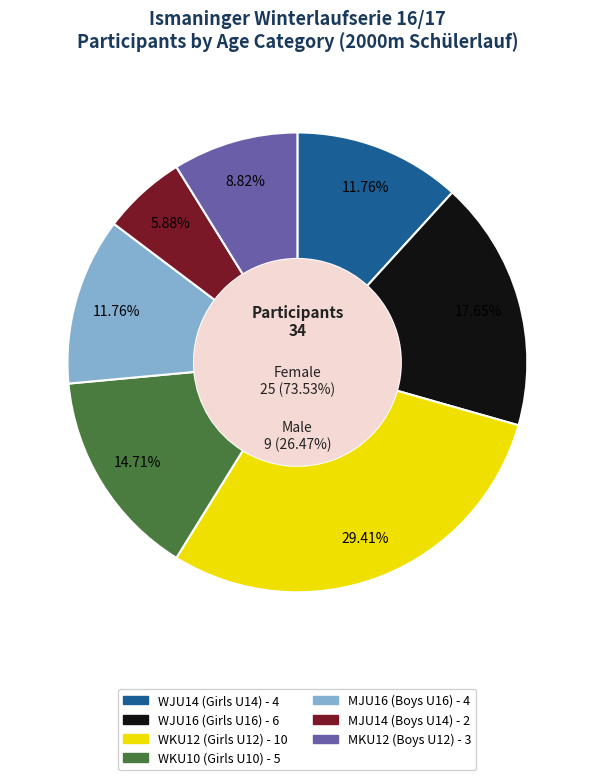

Does any single category account for the majority?

No